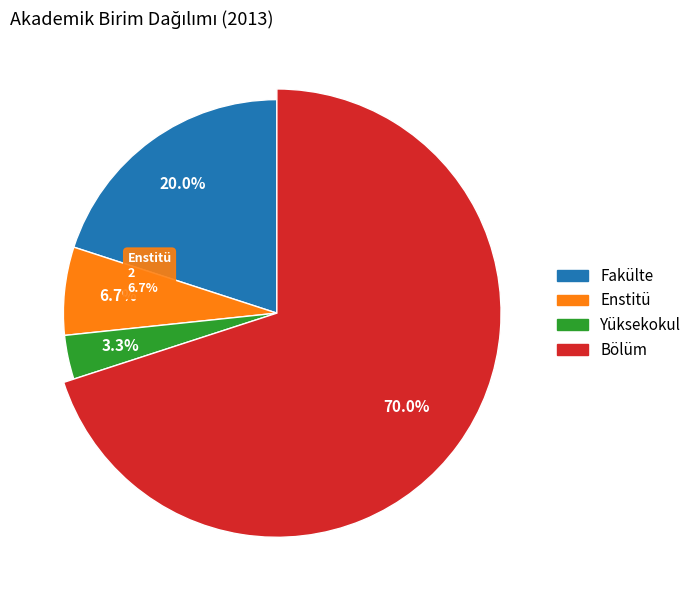

Approximately how many times larger is the value at Yüksekokul compared to Enstitü?

0.5